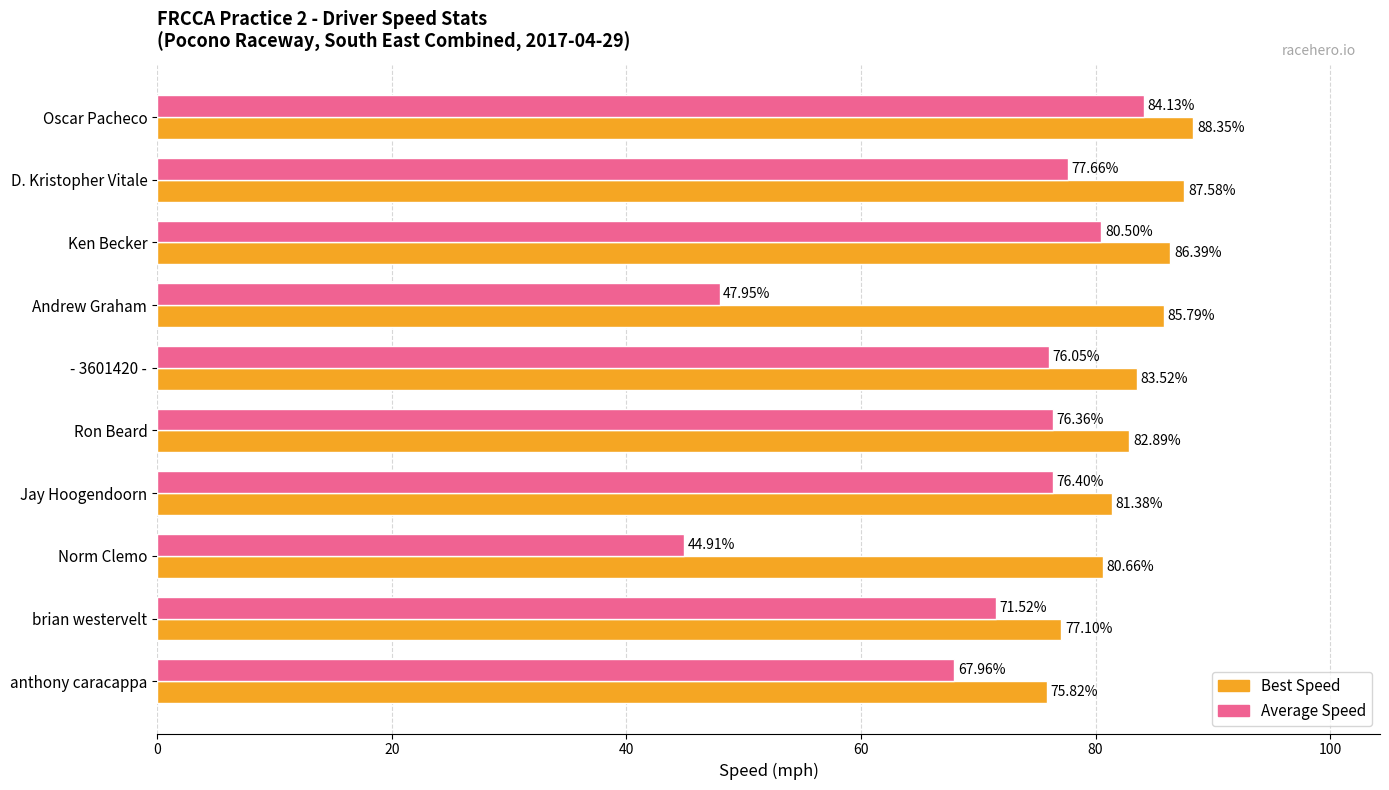

What are all the series names shown in the legend?

Best Speed, Average Speed